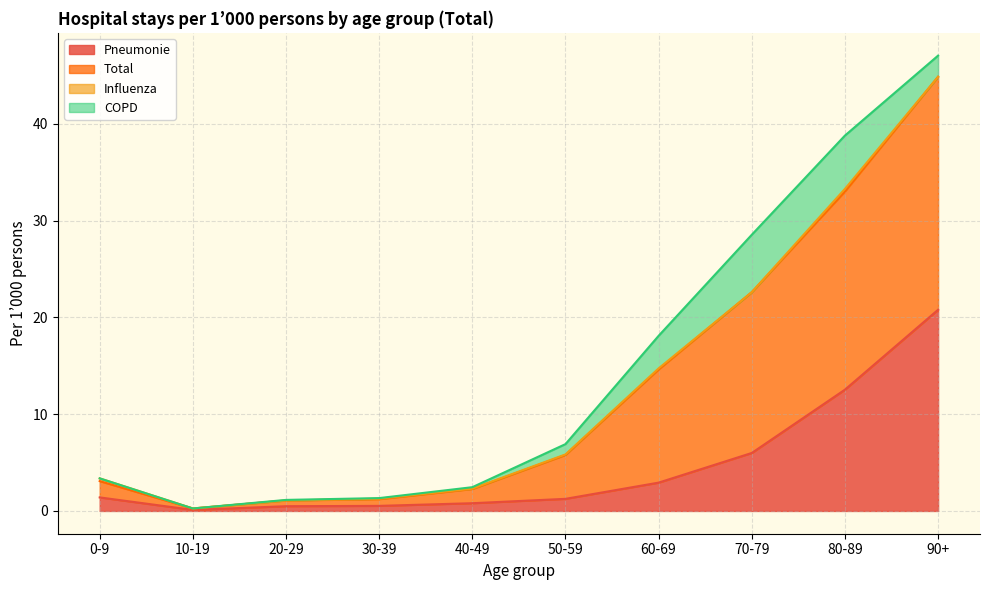

What is the maximum value for Pneumonie?

20.8